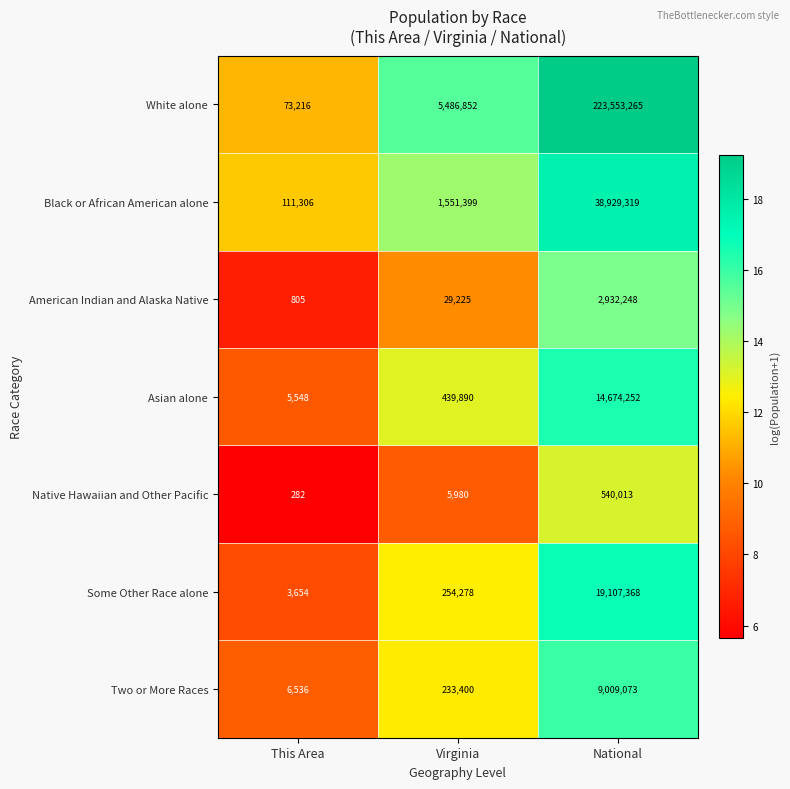

True or false: Two or More Races has a value of 233400 at Virginia.

True